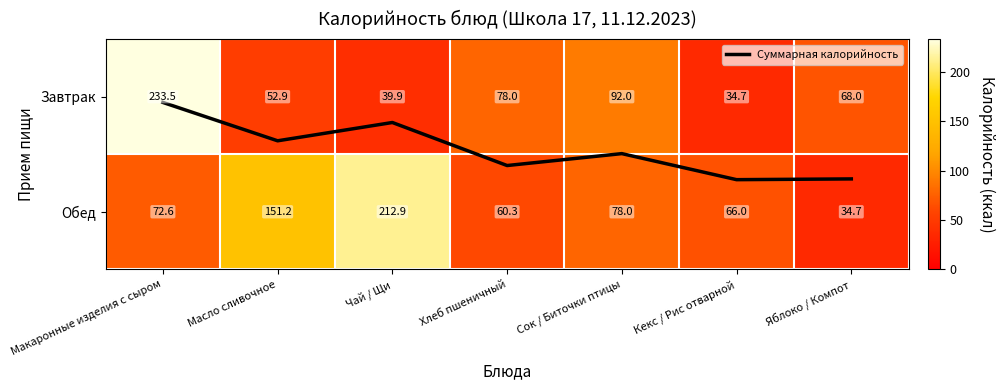

Which category has the highest value across all series?

Макаронные изделия с сыром